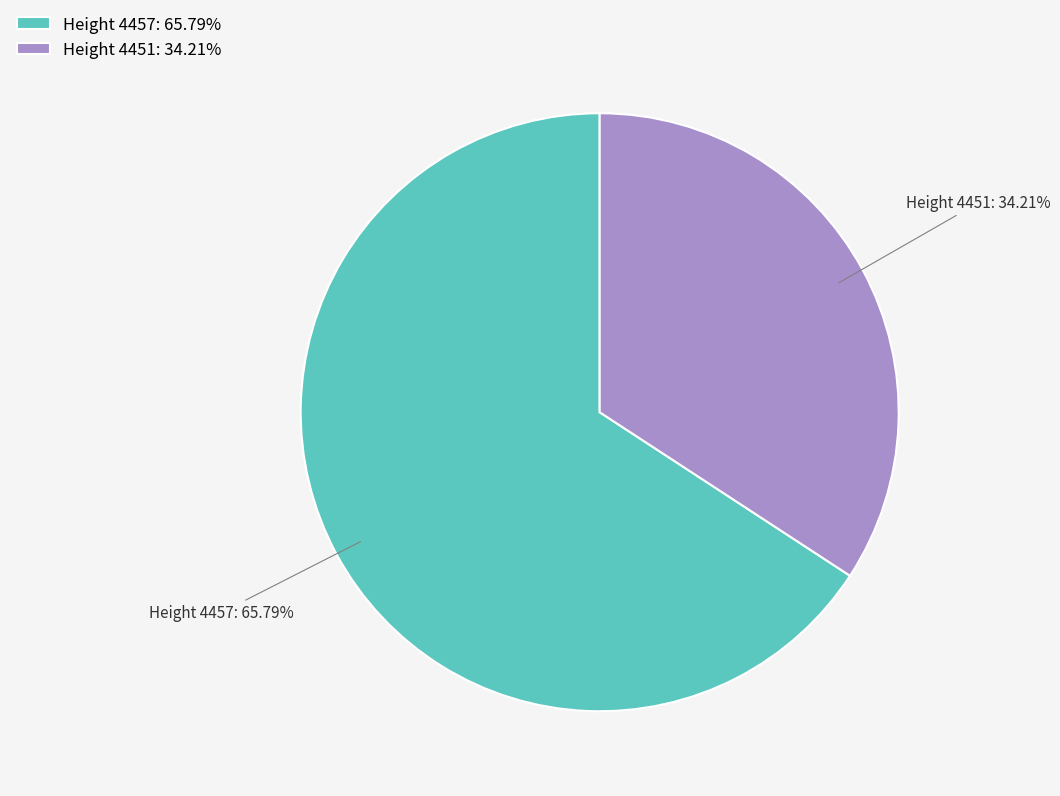

Do Height 4457: 65.79% and Height 4451: 34.21% together represent more than half of the pie?

Yes